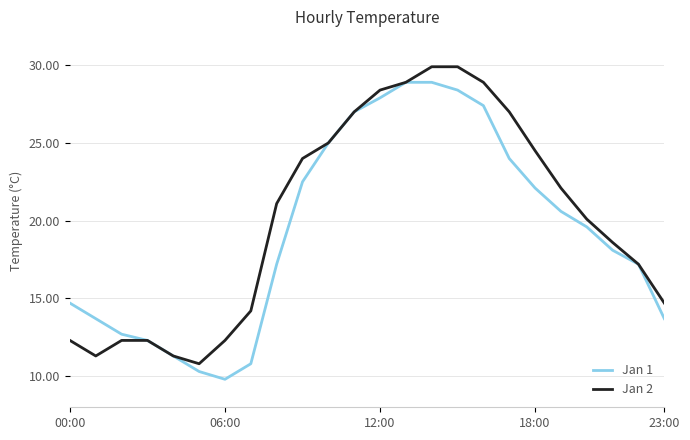

How many values in the Jan 1 series are below 19?

12